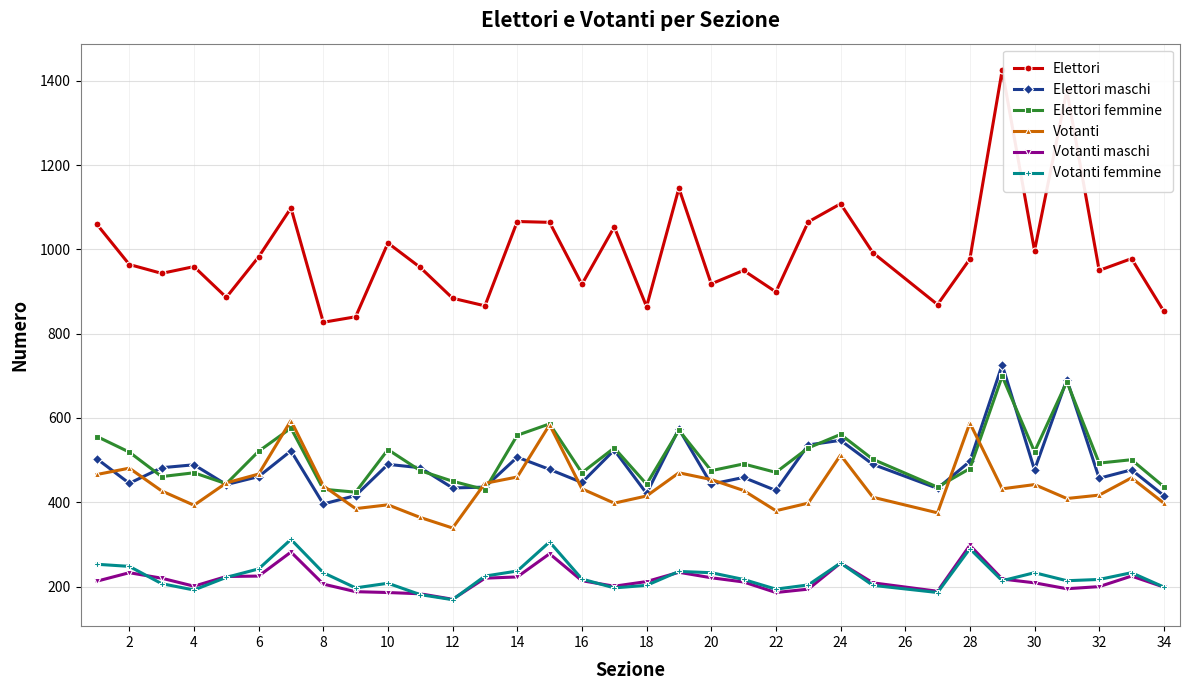

What is the value of the Elettori maschi point at the 22nd from the left?

428